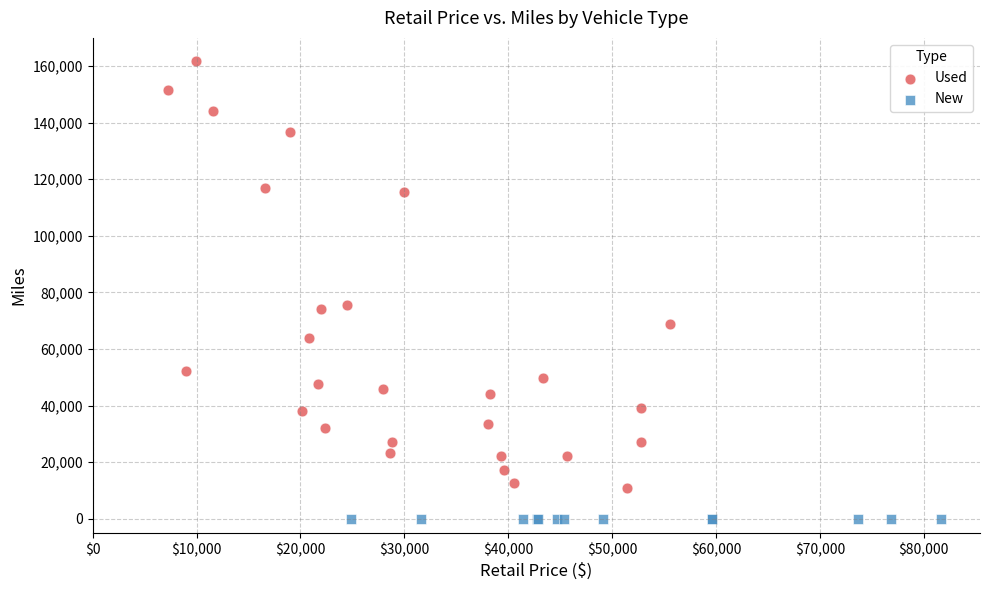

Which series contains the lowest Y value?

New